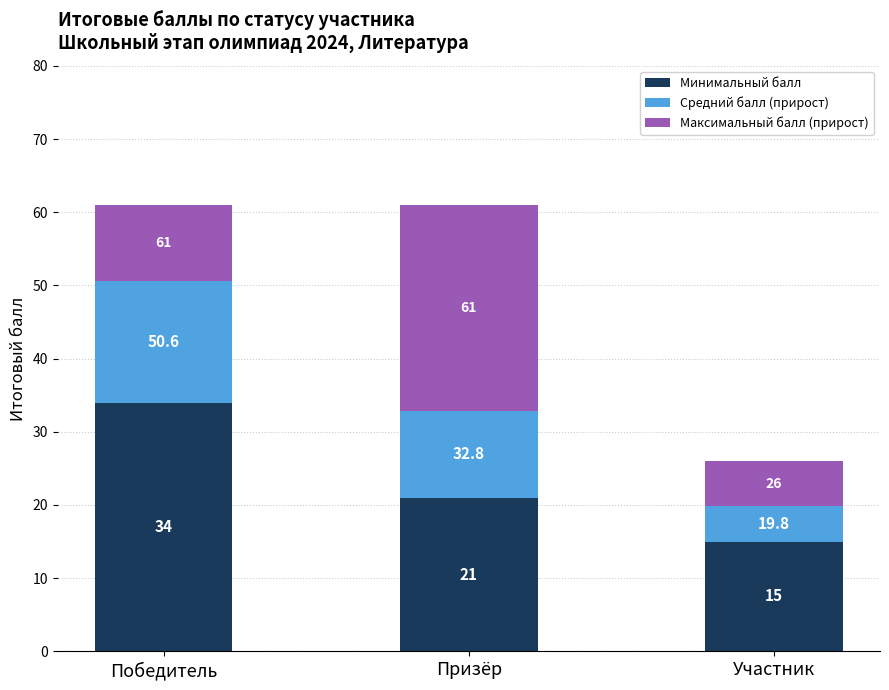

Are the bars horizontal?

No